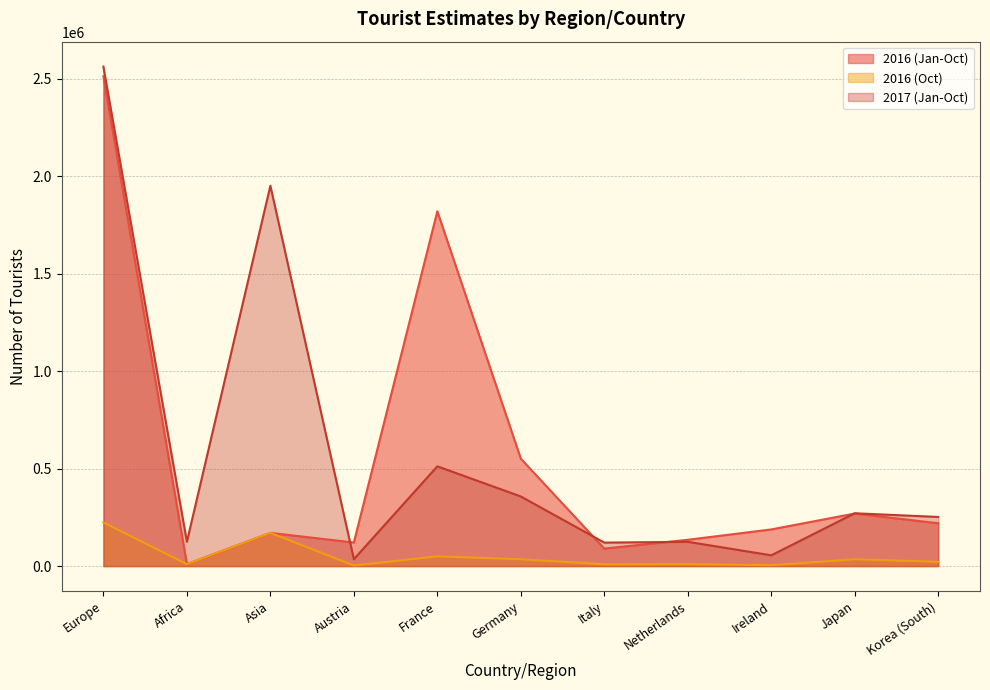

Rank the series by their maximum value, from lowest to highest.

2016 (Oct), 2016 (Jan-Oct), 2017 (Jan-Oct)